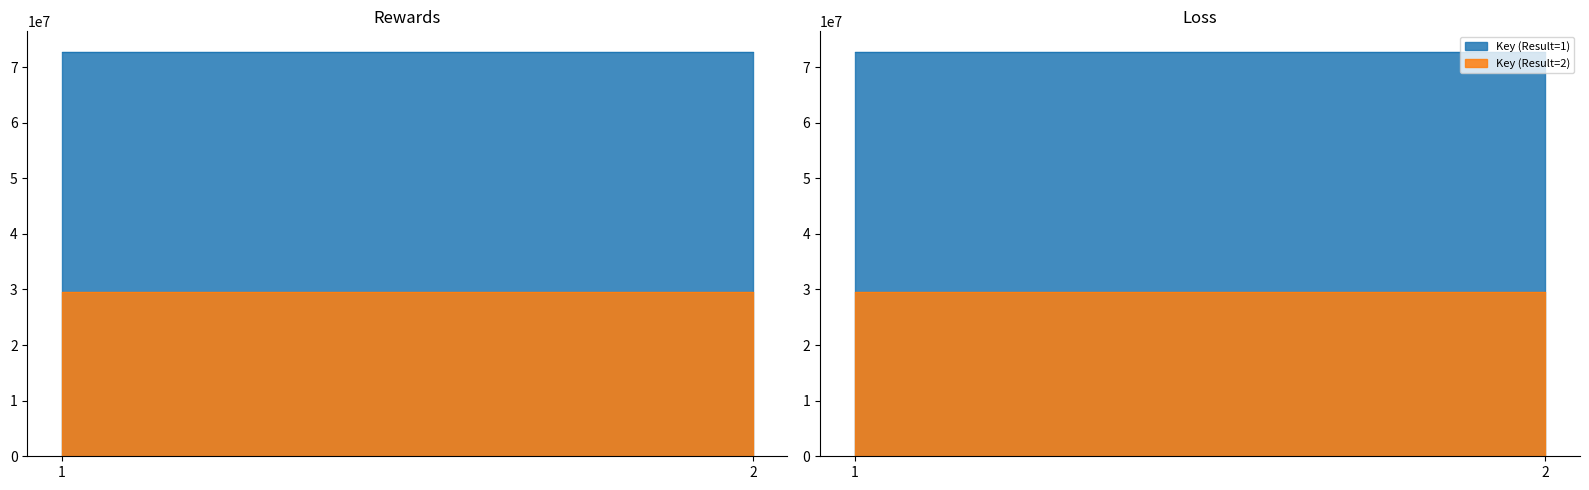

How many lines are shown in the chart?

2